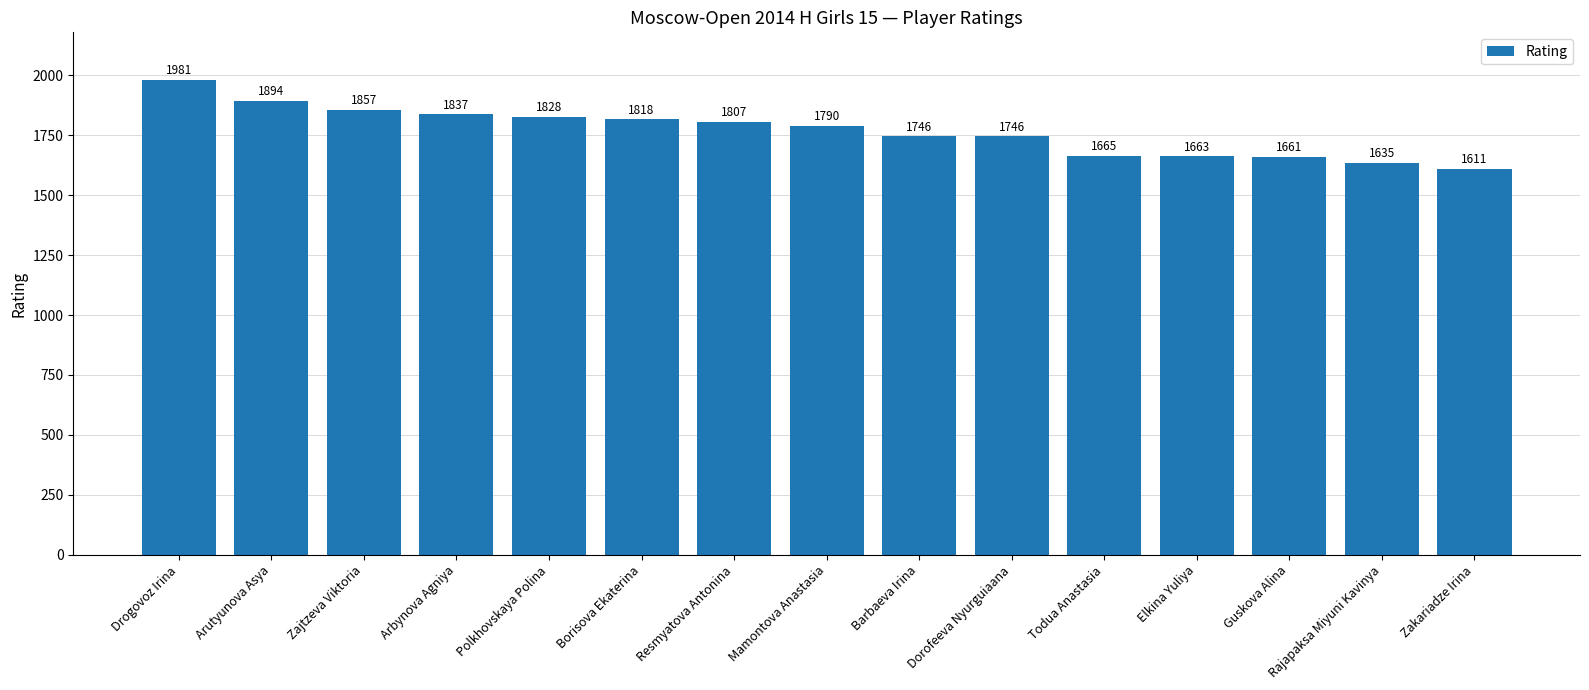

Approximately how many times larger is the value at Rajapaksa Miyuni Kavinya compared to Zajtzeva Viktoria?

0.9